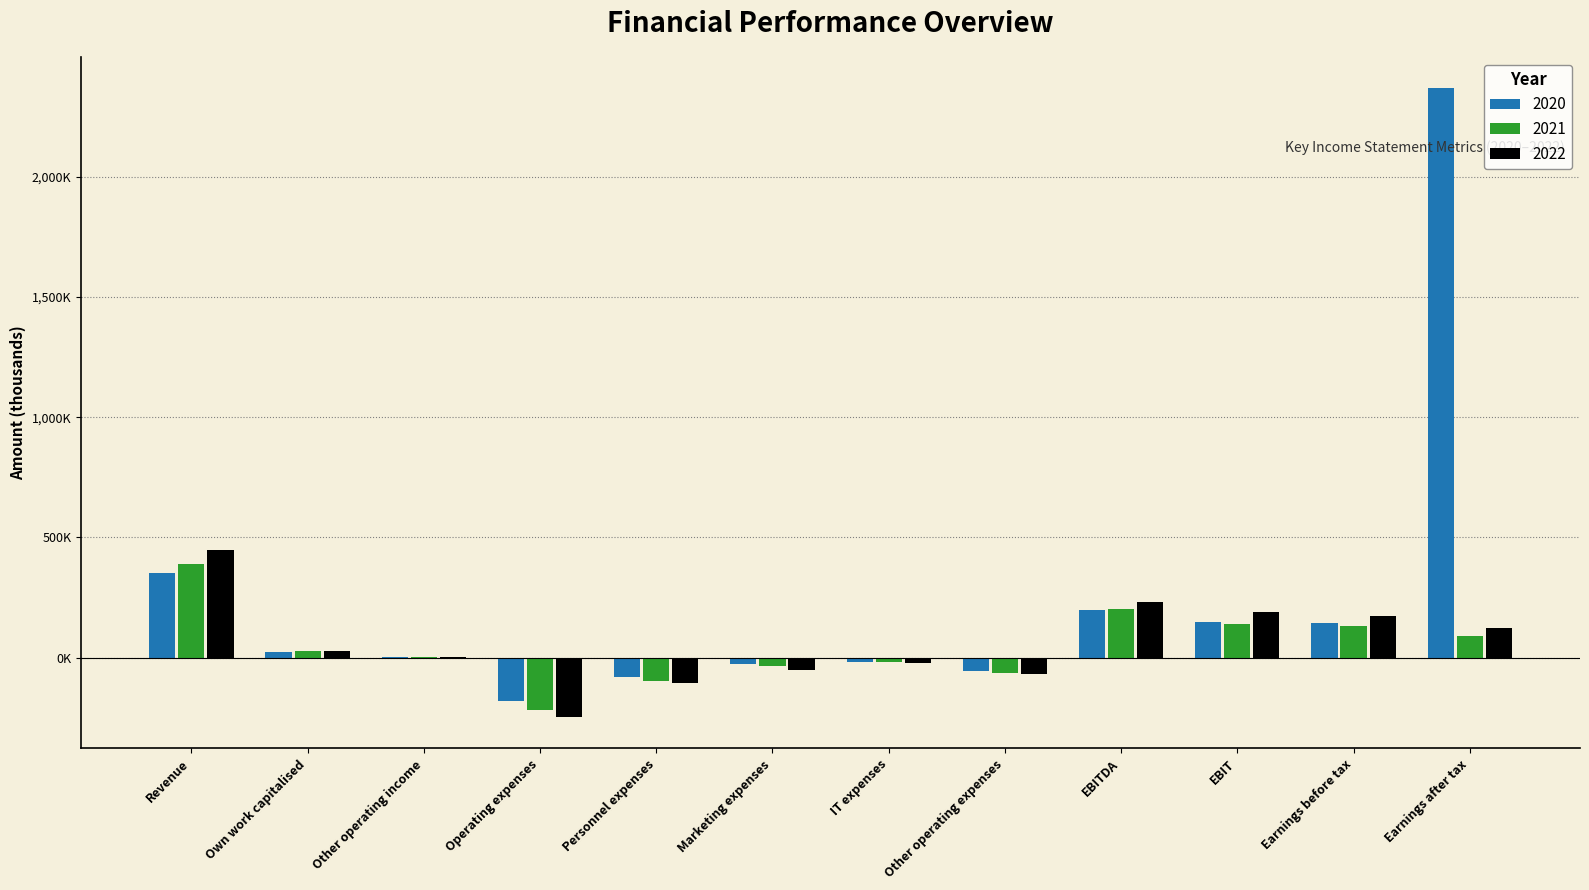

Rank the series at EBITDA from lowest to highest value.

2020, 2021, 2022